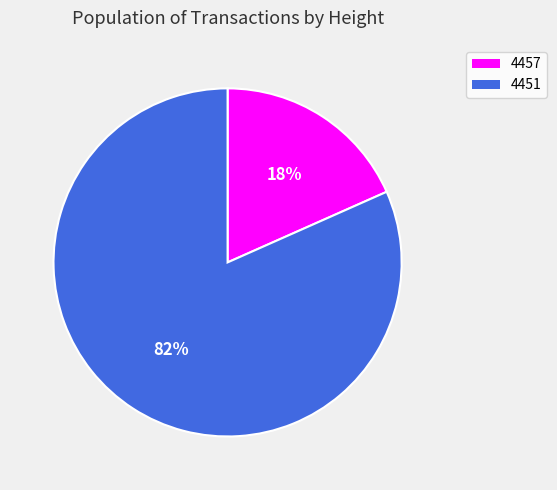

Which has a higher value, 4451 or 4457?

4451